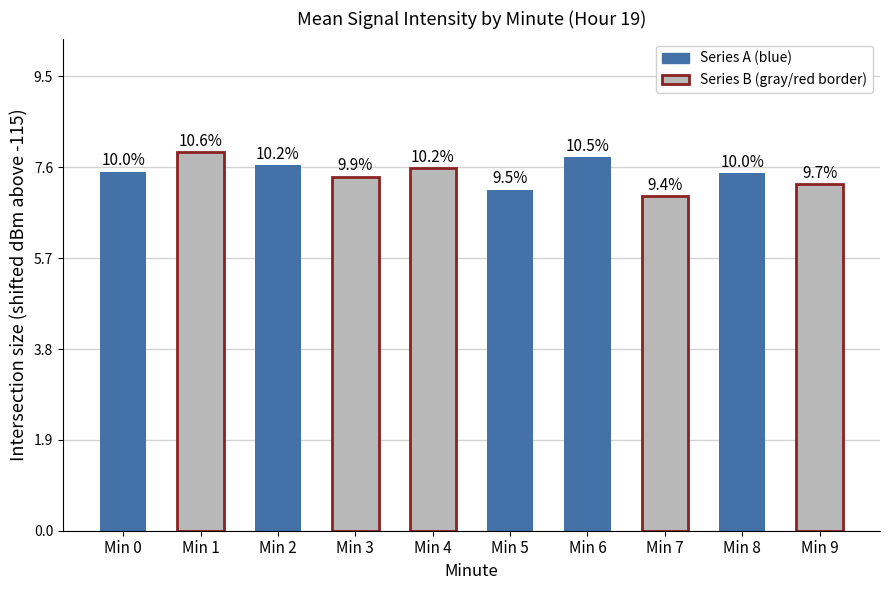

How many bars are there in total?

10